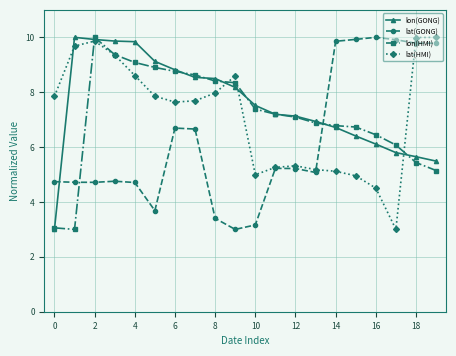

At how many categories does at least one series exceed 6?

20